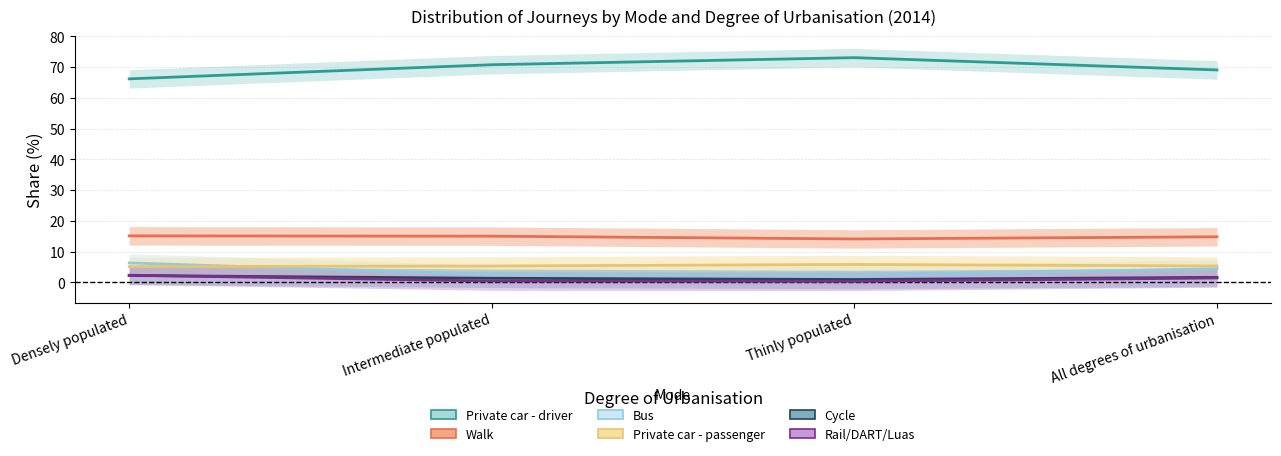

What position from the left is Intermediate populated?

2